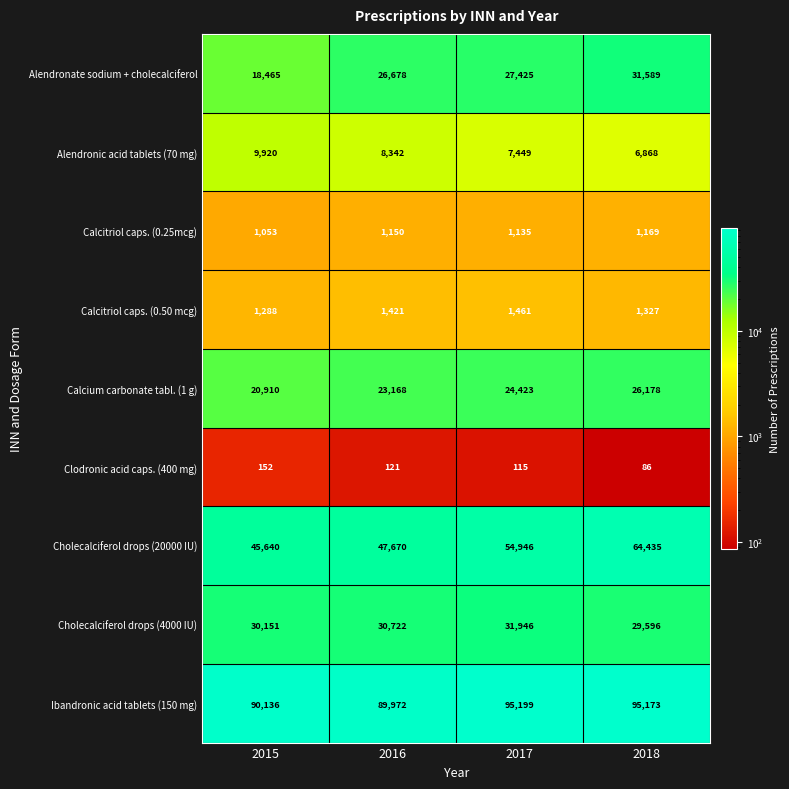

Count the number of categories in the chart.

4